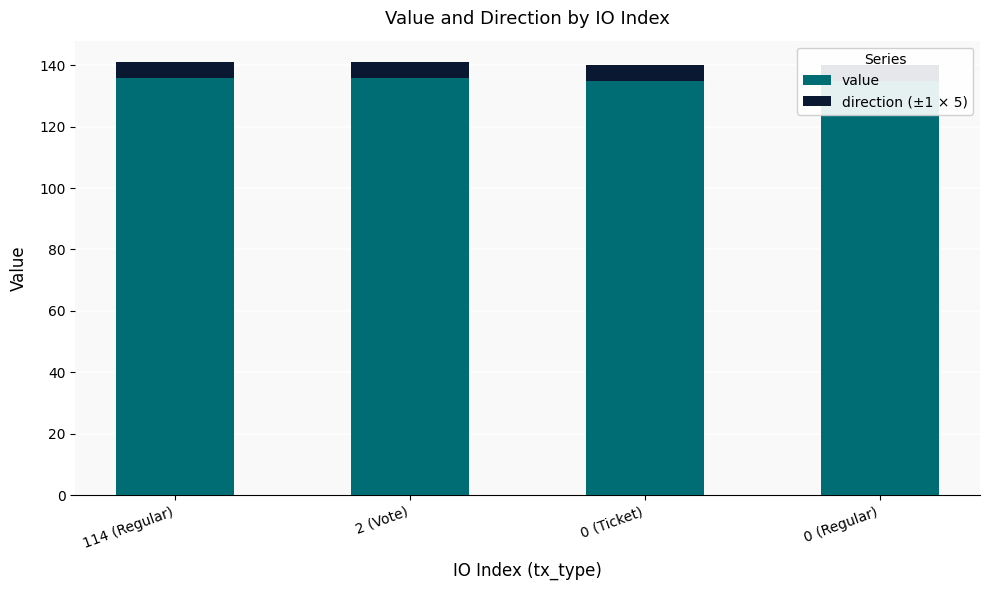

What is the difference between the highest and lowest values at 0 (Ticket)?

129.9